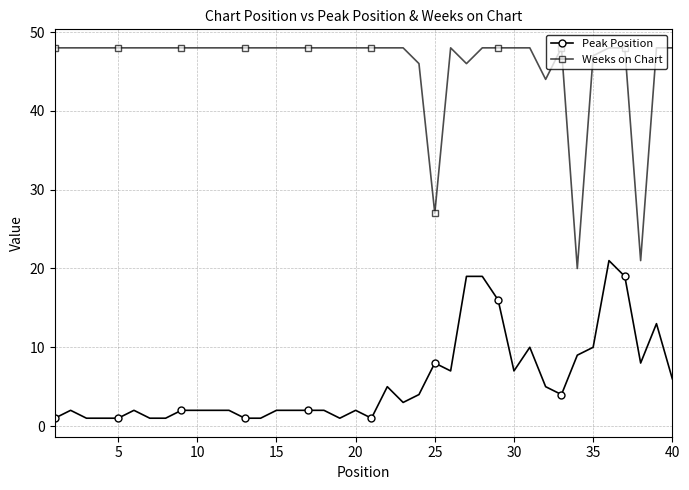

Which series has the largest total across all categories?

Weeks on Chart